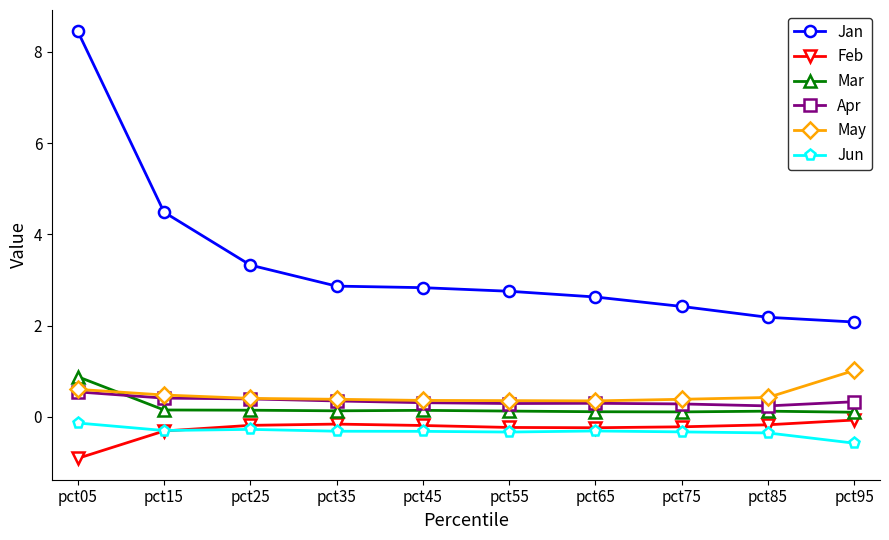

True or false: Apr and Jan intersect in this chart.

False